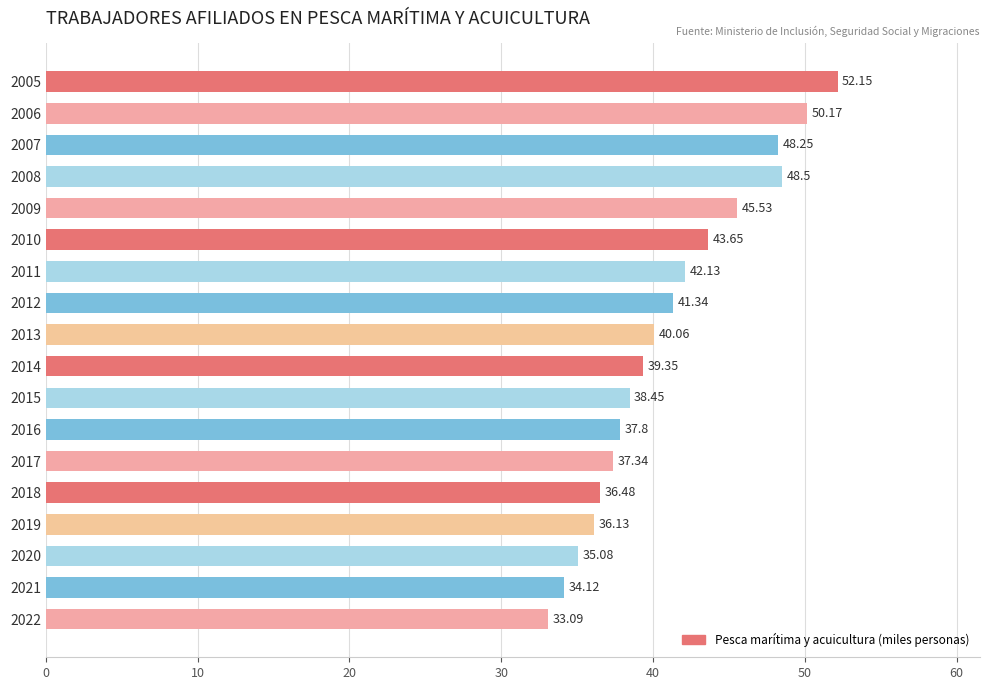

List the labels in order of value, smallest first.

2022, 2021, 2020, 2019, 2018, 2017, 2016, 2015, 2014, 2013, 2012, 2011, 2010, 2009, 2007, 2008, 2006, 2005